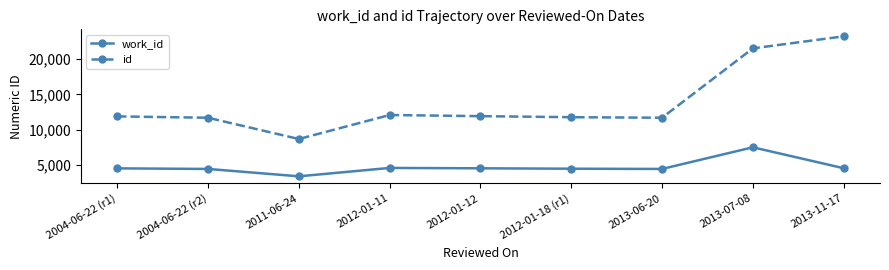

True or false: work_id has more than 1 points higher than both neighbors.

True